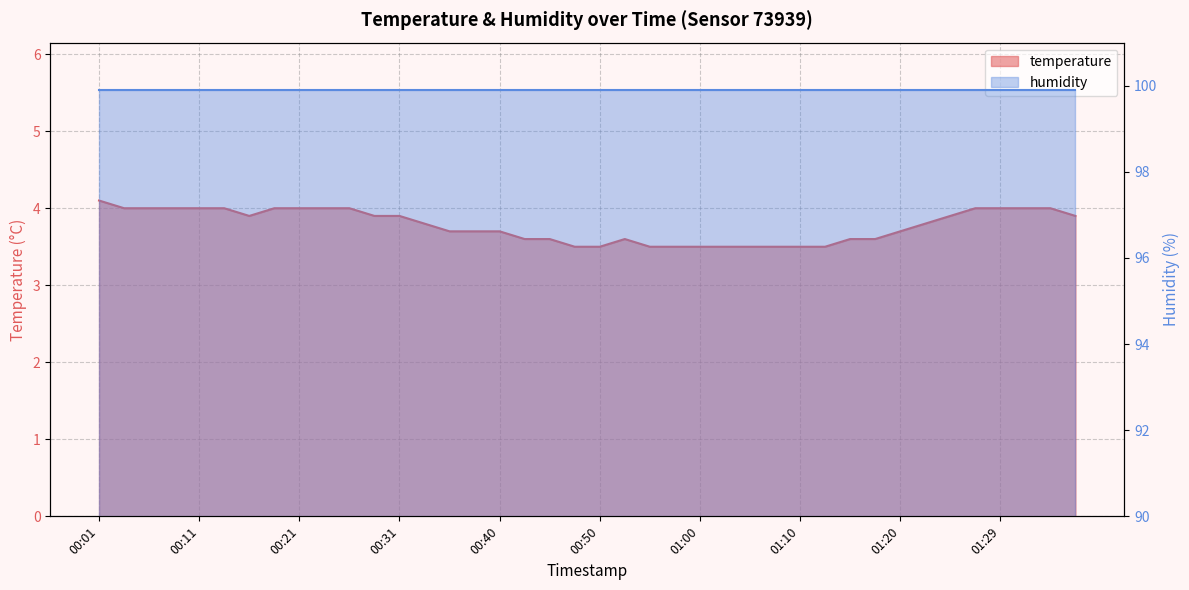

What is the greatest value displayed?

4.1